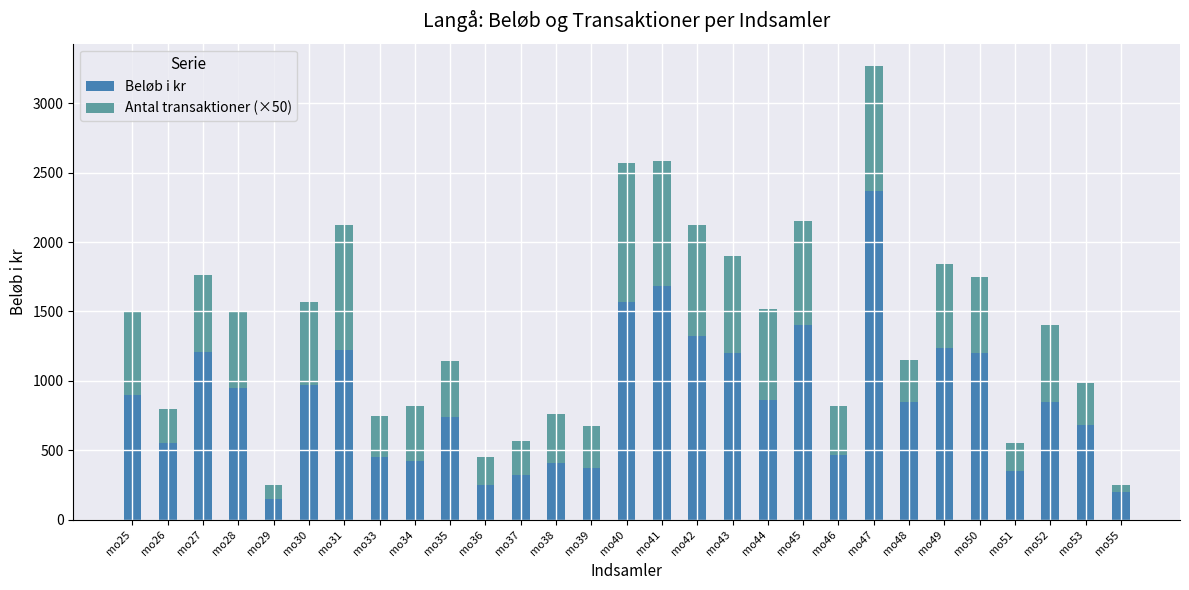

How many data points does each series have?

29